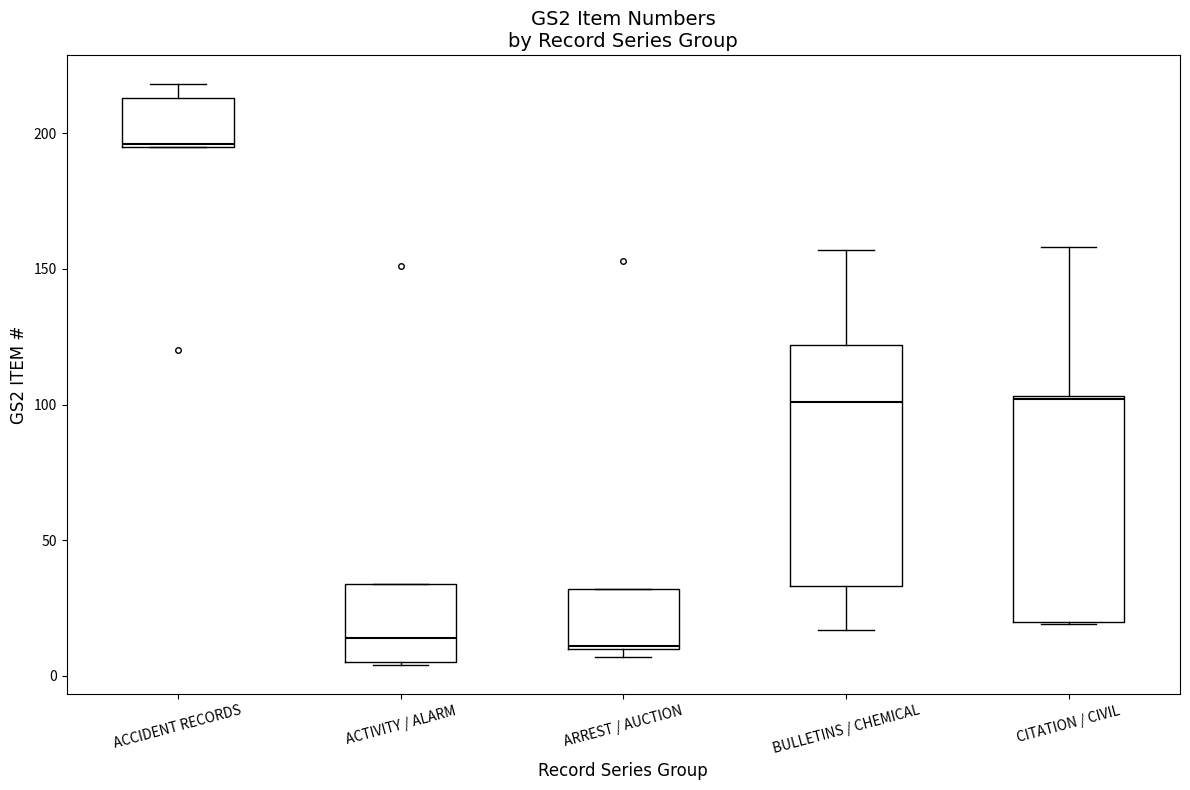

Reading left to right, transcribe this box plot: for each box, give where its median line is, the range the box spans, and where its two whiskers end, as read against the y-axis. The values are not printed on the chart, so give them approximately, as read against the axis.

ACCIDENT RECORDS: median 195, box 195 to 215, whiskers 195 to 220
ACTIVITY / ALARM: median 15, box 5 to 35, whiskers 5 to 35
ARREST / AUCTION: median 10, box 10 to 30, whiskers 5 to 30
BULLETINS / CHEMICAL: median 100, box 35 to 120, whiskers 15 to 155
CITATION / CIVIL: median 100, box 20 to 105, whiskers 20 to 160